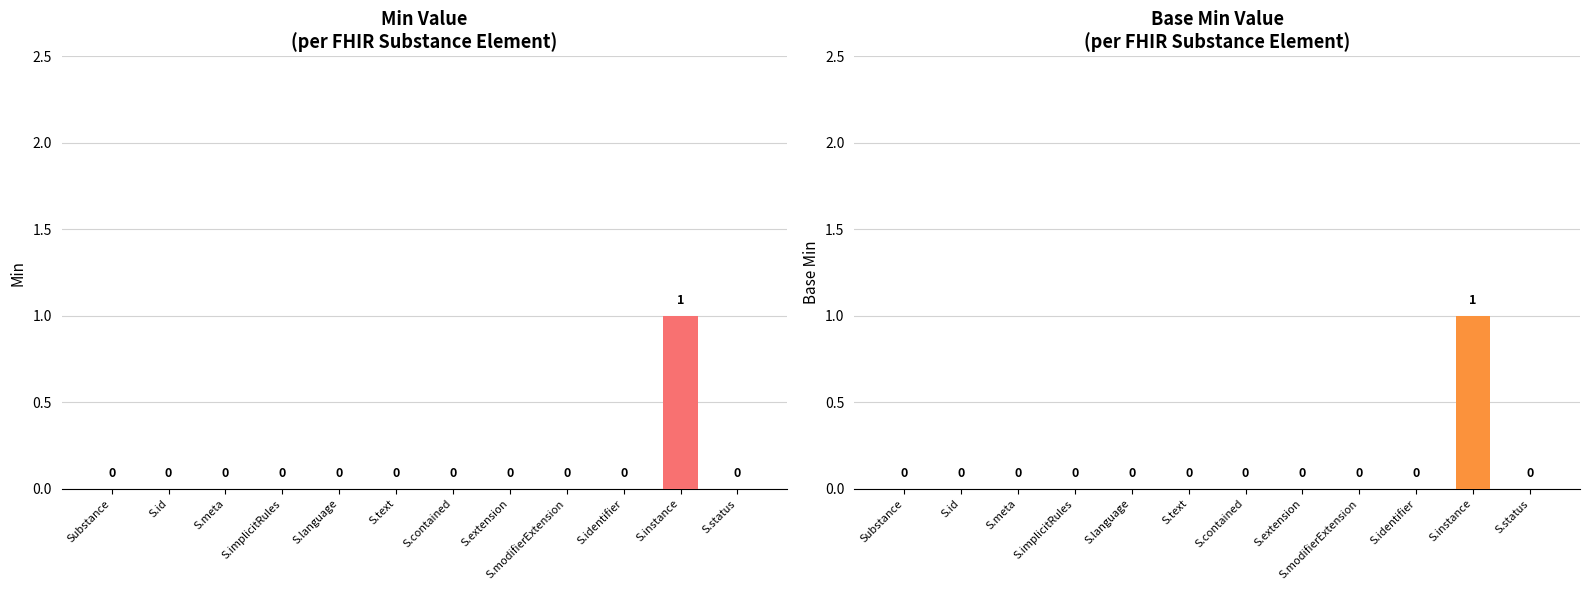

True or false: Base Min has a value of 0 at S.status.

True